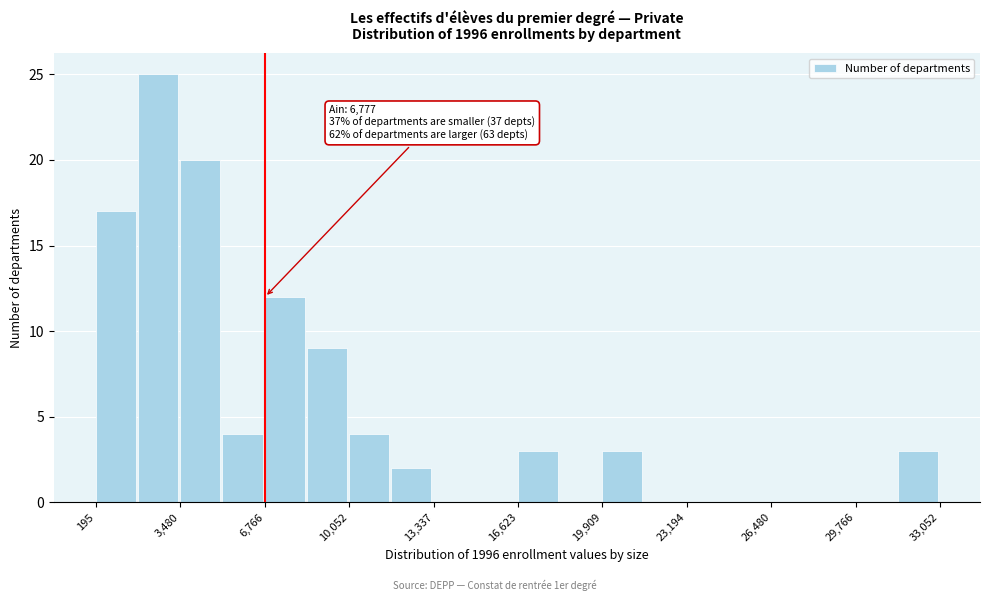

Read against the x-axis, roughly where is the centre of the tallest bar?

2500